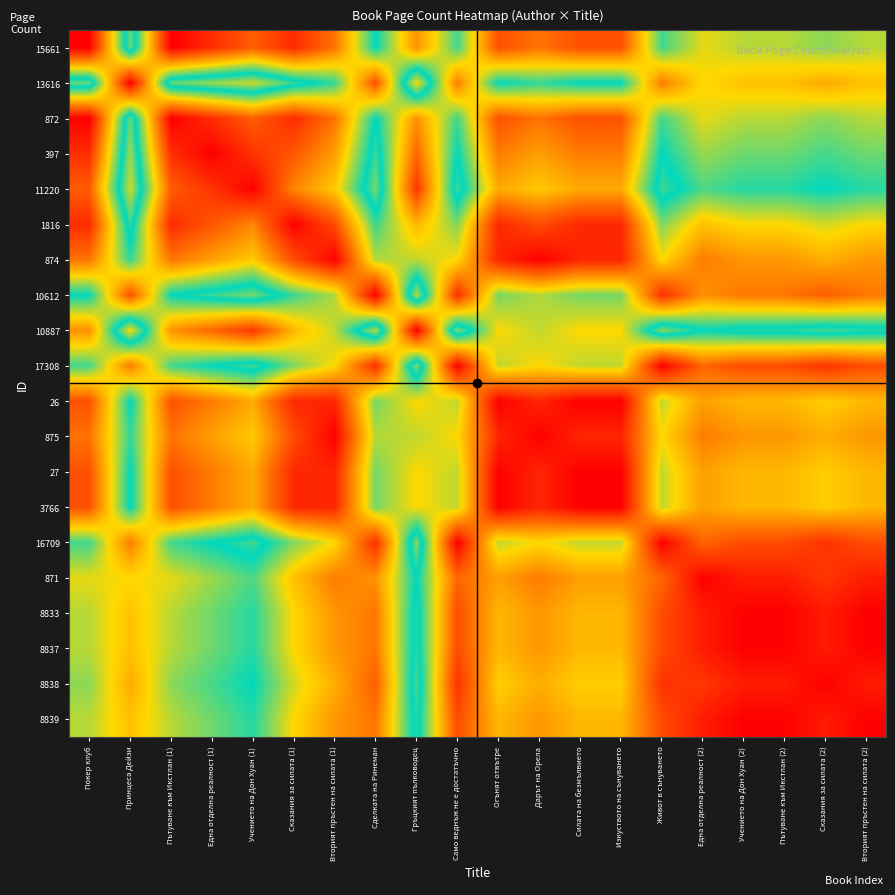

Which series has the largest total across all categories?

874